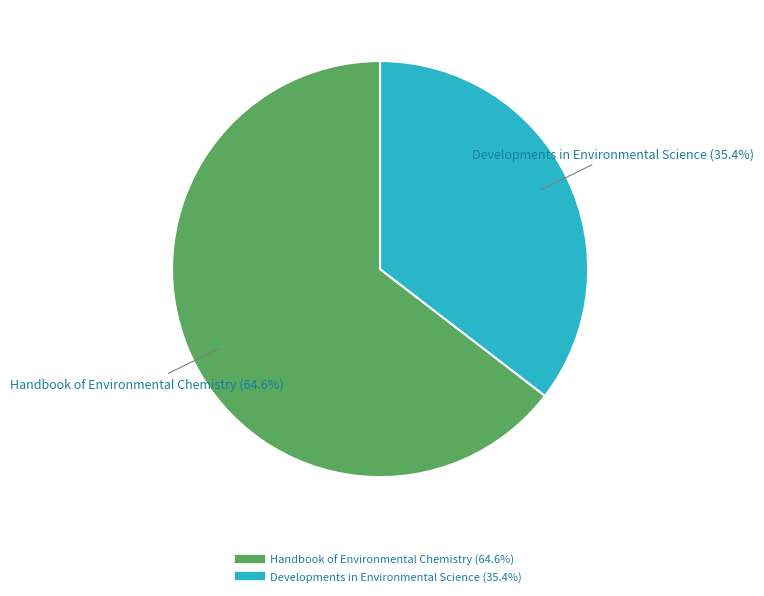

How many slices are in this pie chart?

2